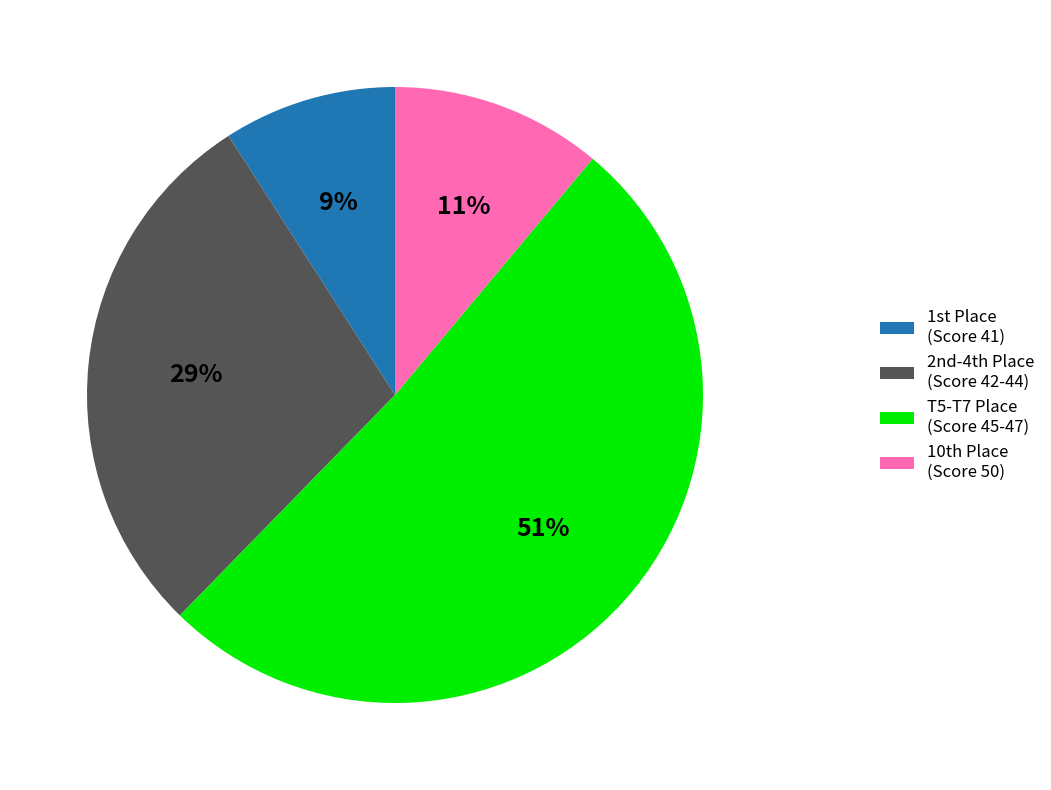

To the nearest percent, what is the difference between the largest and smallest slice percentages?

42%